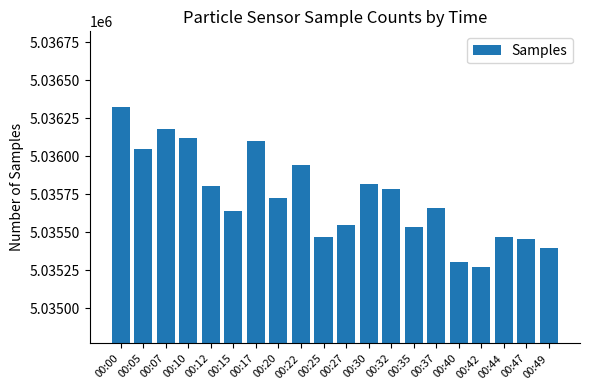

What is the value of the 20th bar from the left?

5035394